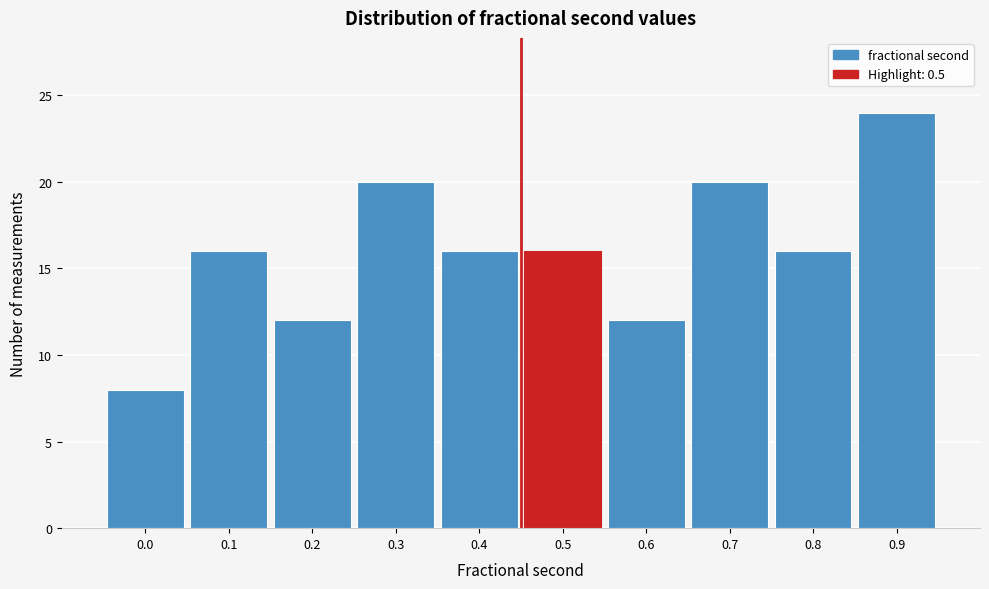

Reading left to right, list all the values displayed in this chart.

0.0=8	0.1=16	0.2=12	0.3=20	0.4=16	0.5=16	0.6=12	0.7=20	0.8=16	0.9=24